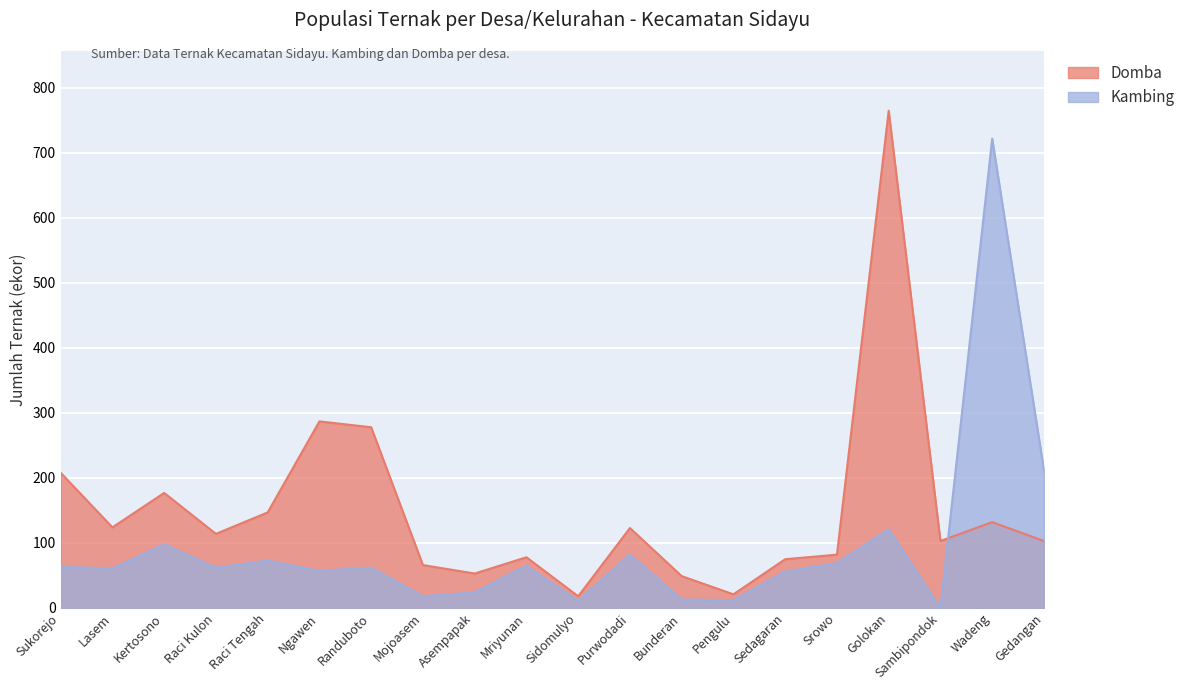

At how many categories does at least one series exceed 309?

2